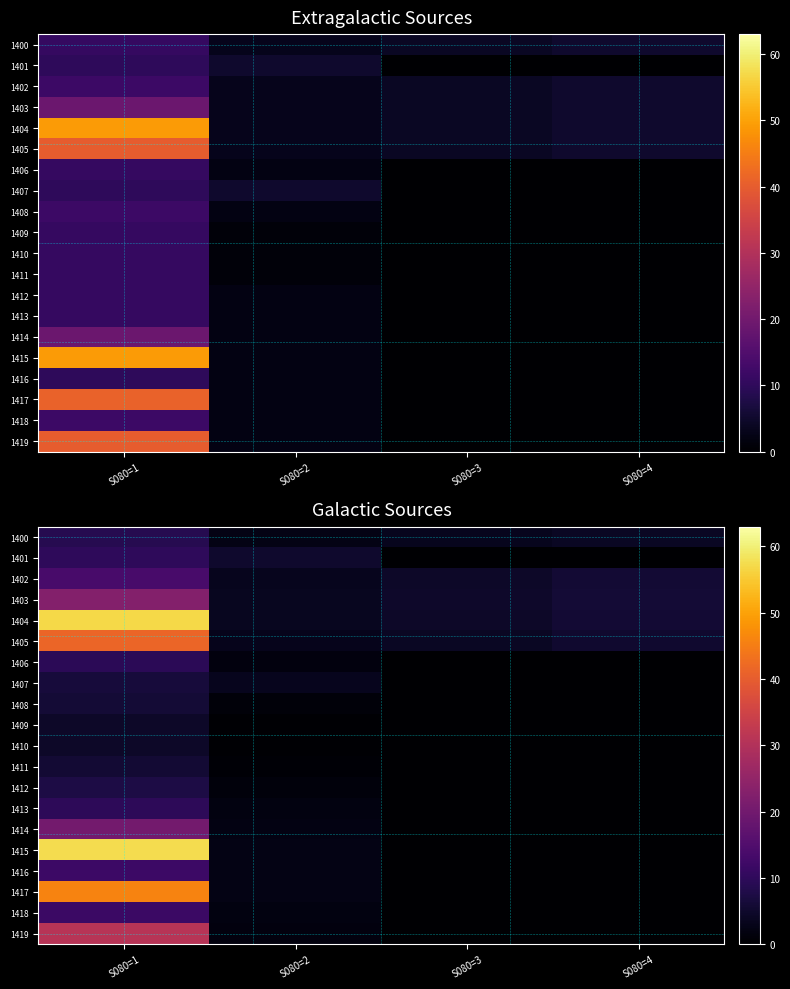

What is the average value of the 1415 series?

15.0